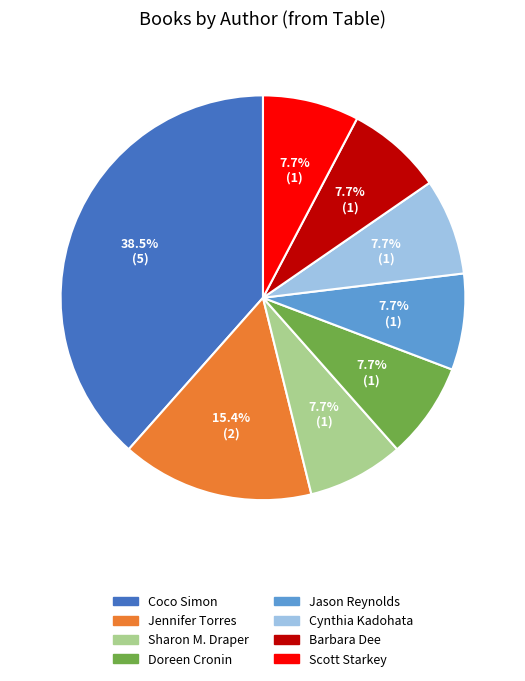

How many slices are in this pie chart?

8